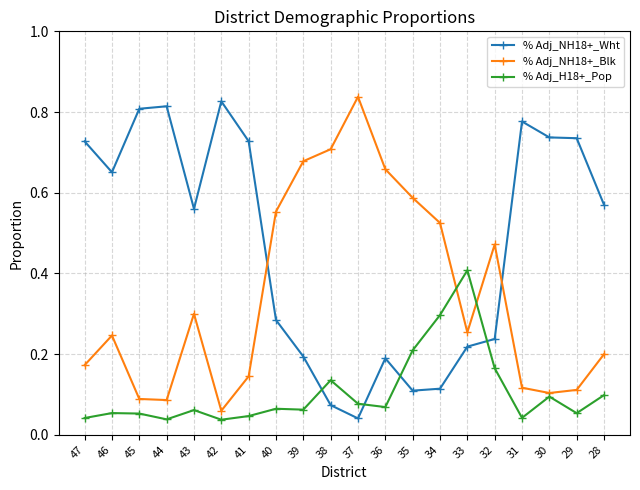

True or false: % Adj_NH18+_Blk and % Adj_H18+_Pop intersect in this chart.

True